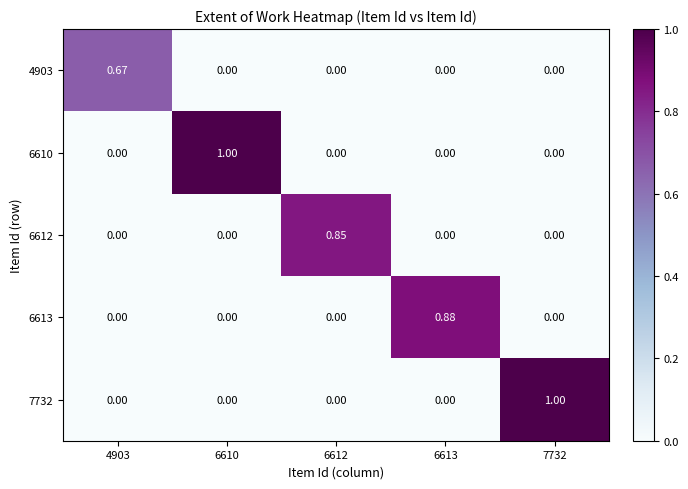

Is the value of 6610 at 6612 greater than the value of 4903 at 4903?

No